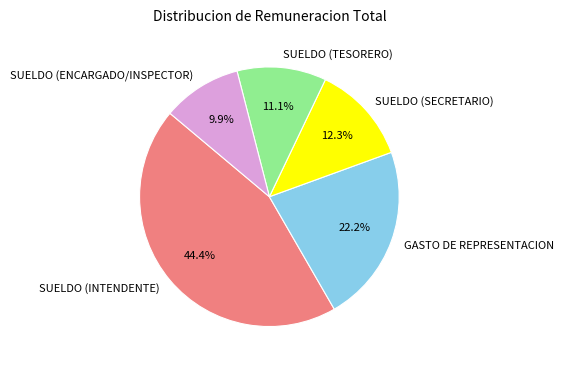

Combined, do GASTO DE REPRESENTACION and SUELDO (INTENDENTE) account for over 50%?

Yes